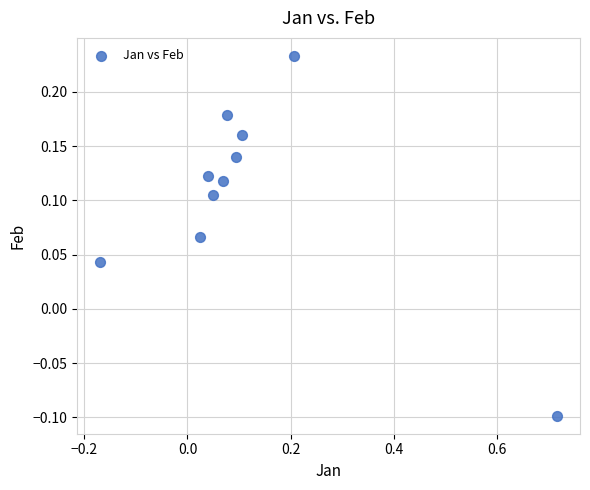

What is the range of Y values (max minus min)?

0.3